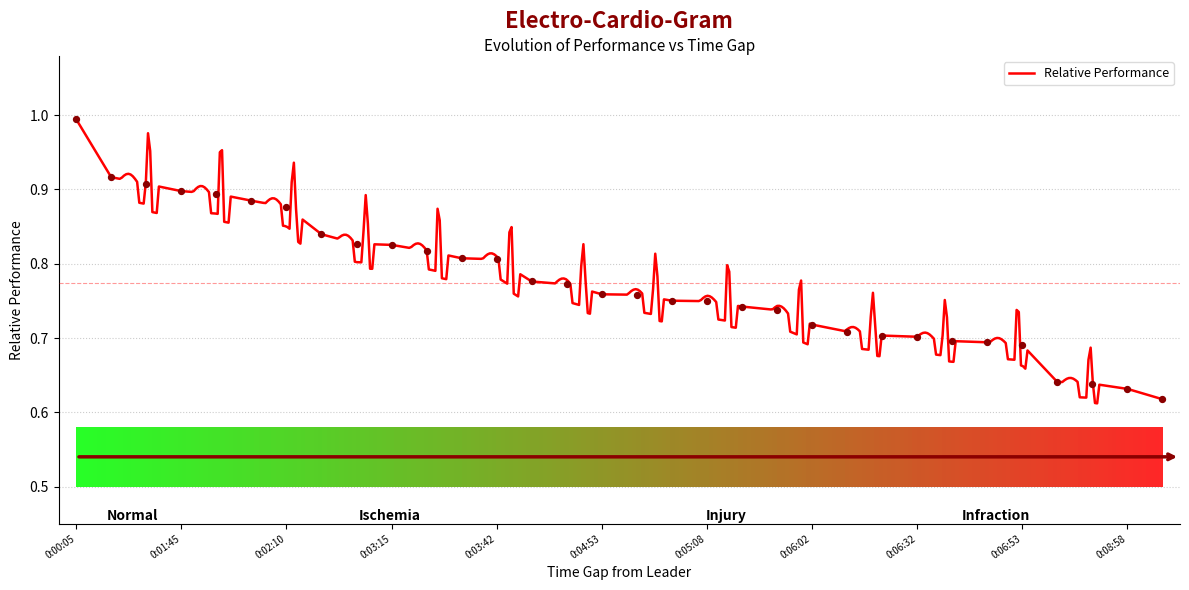

What is the change in value from 0:03:13 to 0:06:46?

-0.1